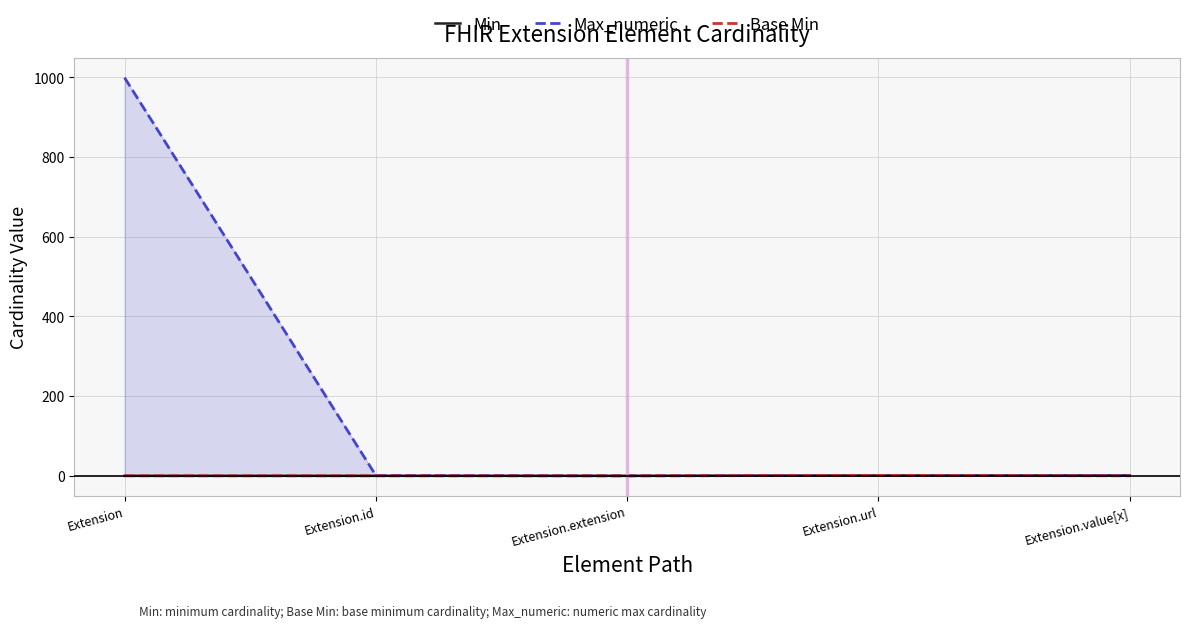

Which series has the largest range (max minus min)?

Max_numeric